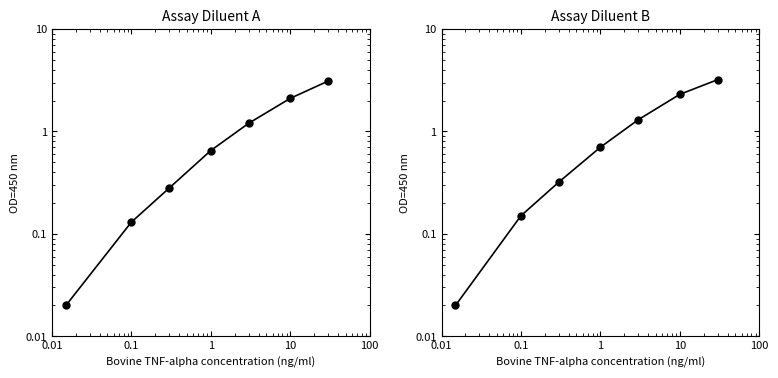

True or false: Assay Diluent A and Assay Diluent B cross at least once.

False